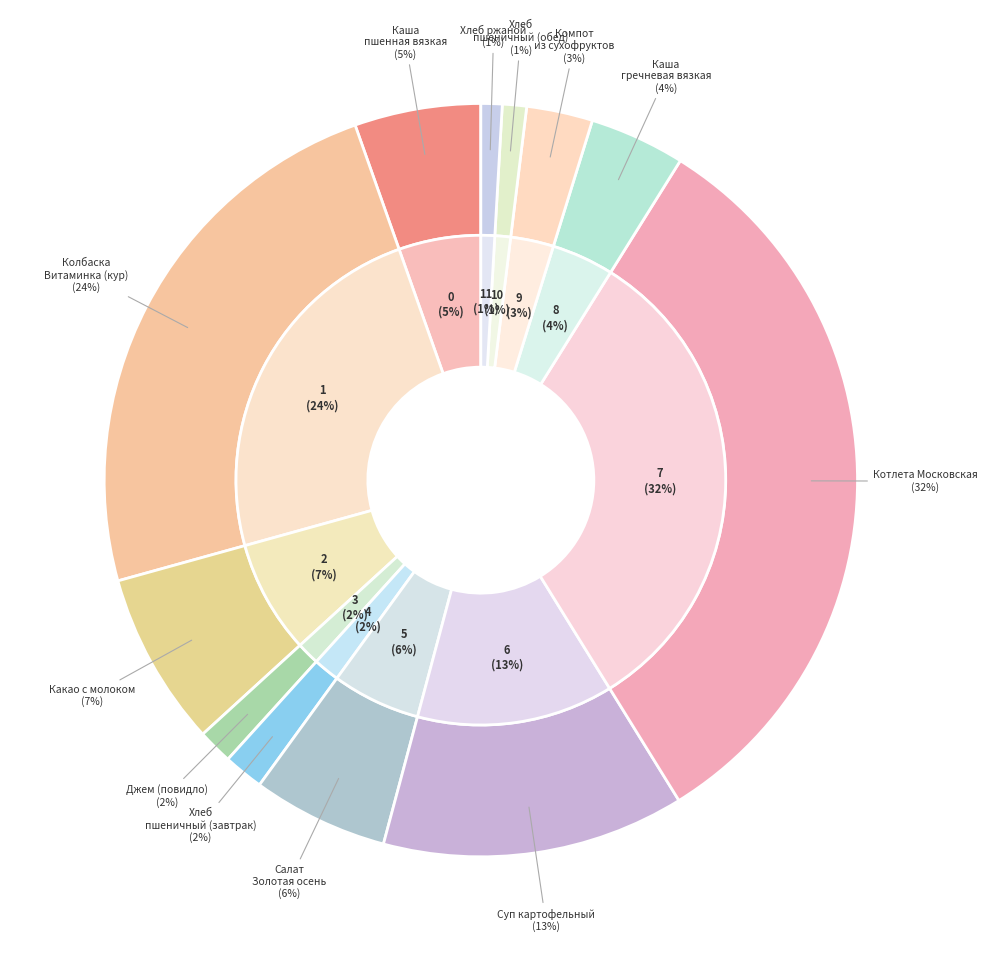

What percentage do Хлеб пшеничный (обед) and Хлеб ржаной together represent?

1.9%